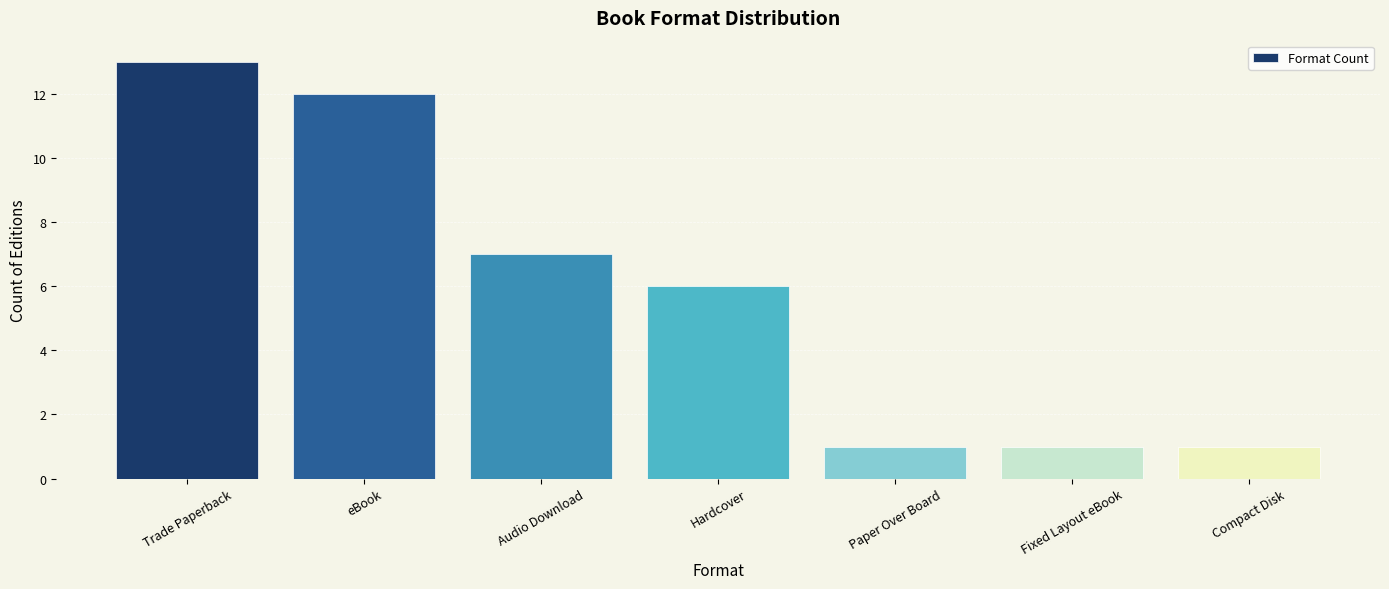

Which label corresponds to the largest value in the chart?

Trade Paperback